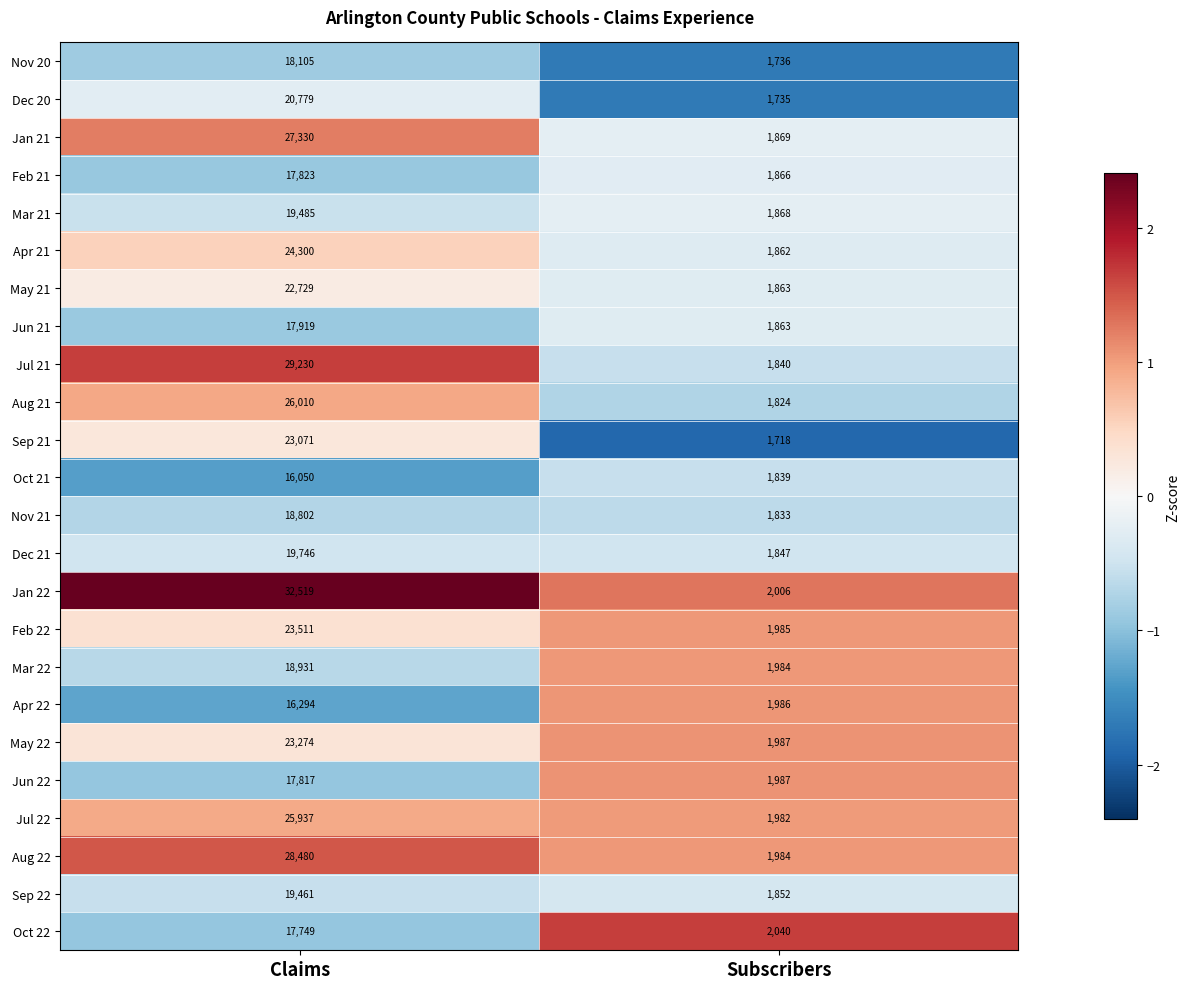

Which series changed the most between Claims and Subscribers?

Jan 22